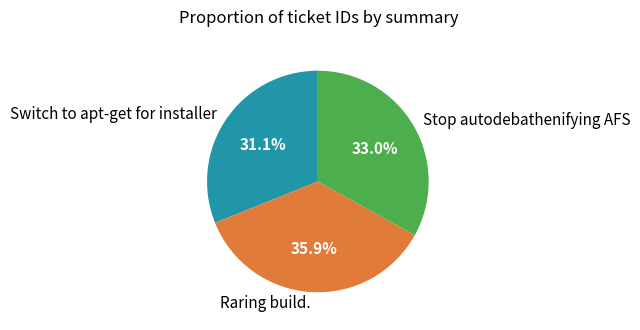

What is the ratio of the value at Stop autodebathenifying AFS to the value at Switch to apt-get for installer?

1.1